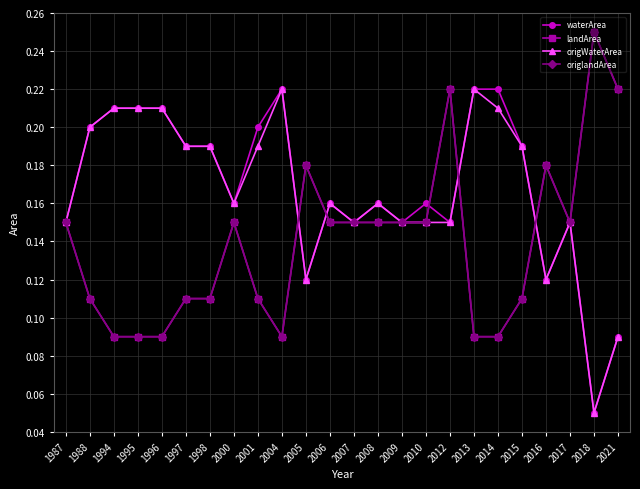

What is the highest value of the waterArea series?

0.2